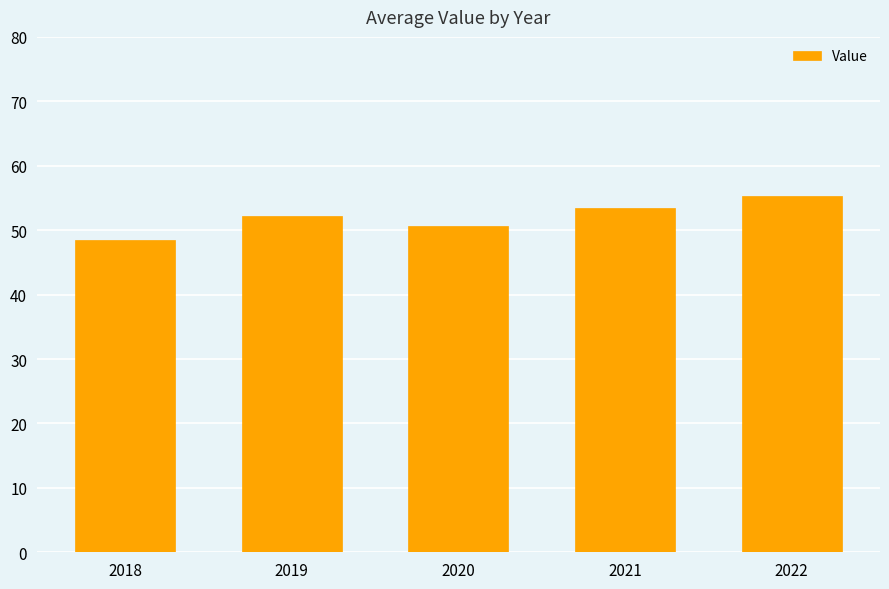

Rank the categories by value from lowest to highest.

2018, 2020, 2019, 2021, 2022